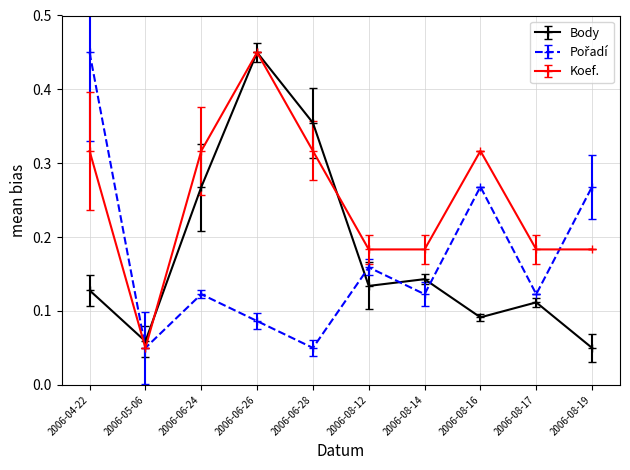

What position from the left is 2006-08-17?

9